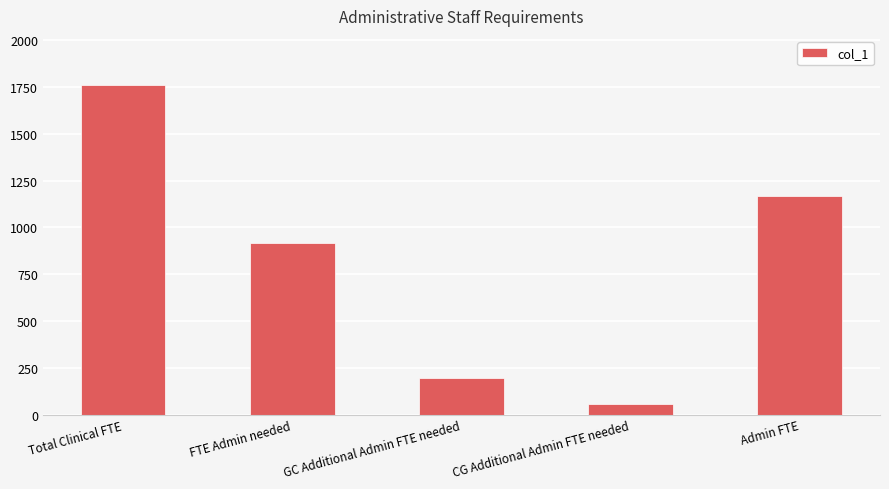

Is it true that the value at GC Additional Admin FTE needed is 195.1?

True